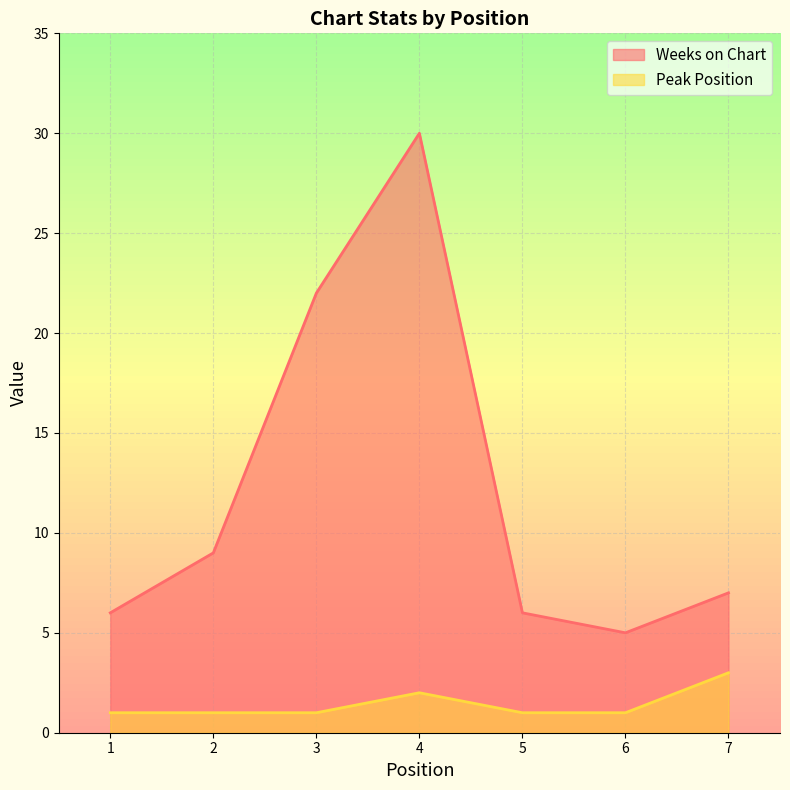

Reading right to left, transcribe all the data shown in this chart.

Weeks on Chart: 7=7	6=5	5=6	4=30	3=22	2=9	1=6
Peak Position: 7=3	6=1	5=1	4=2	3=1	2=1	1=1